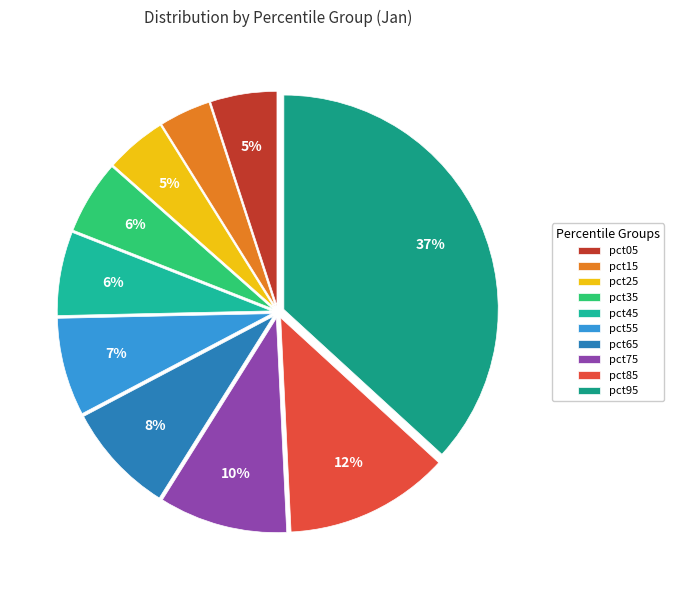

Count the number of slices in the pie.

10